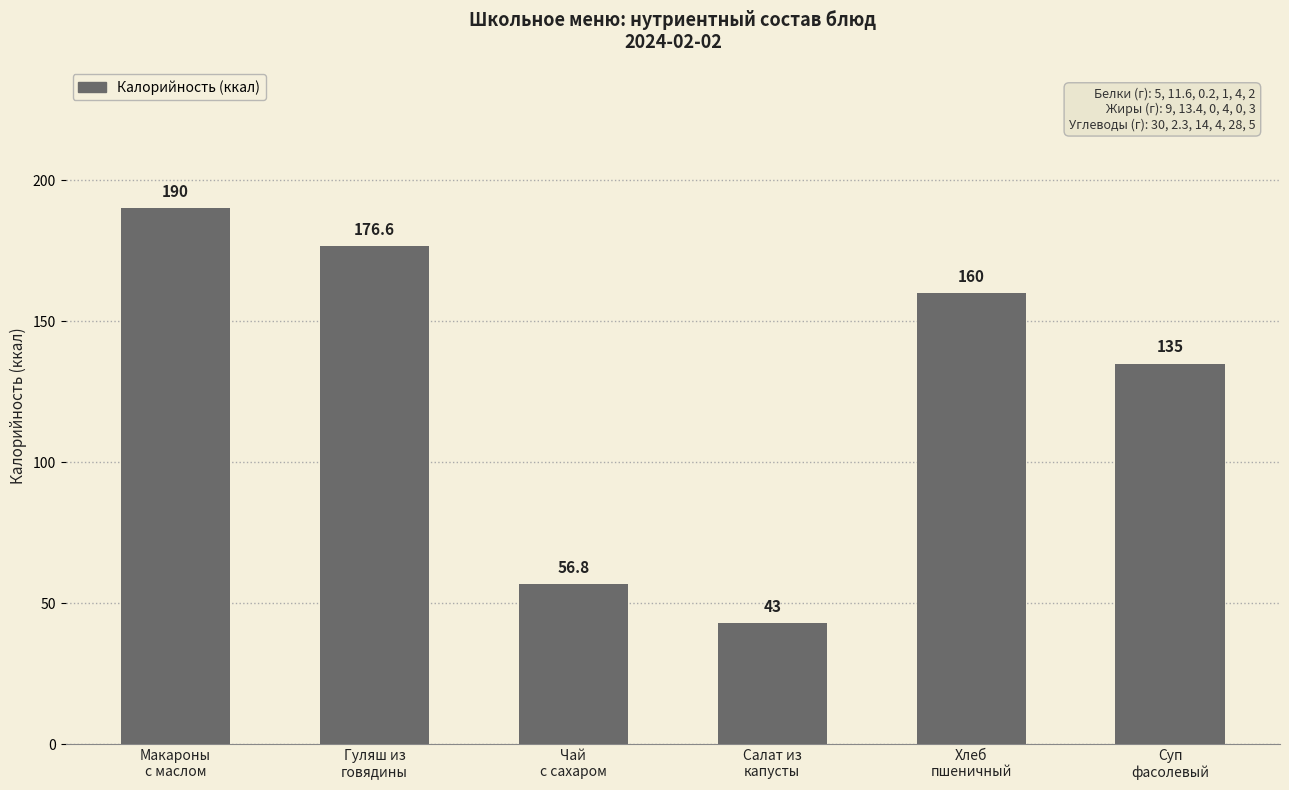

Is it true that the value at Суп
фасолевый is 135.0?

True